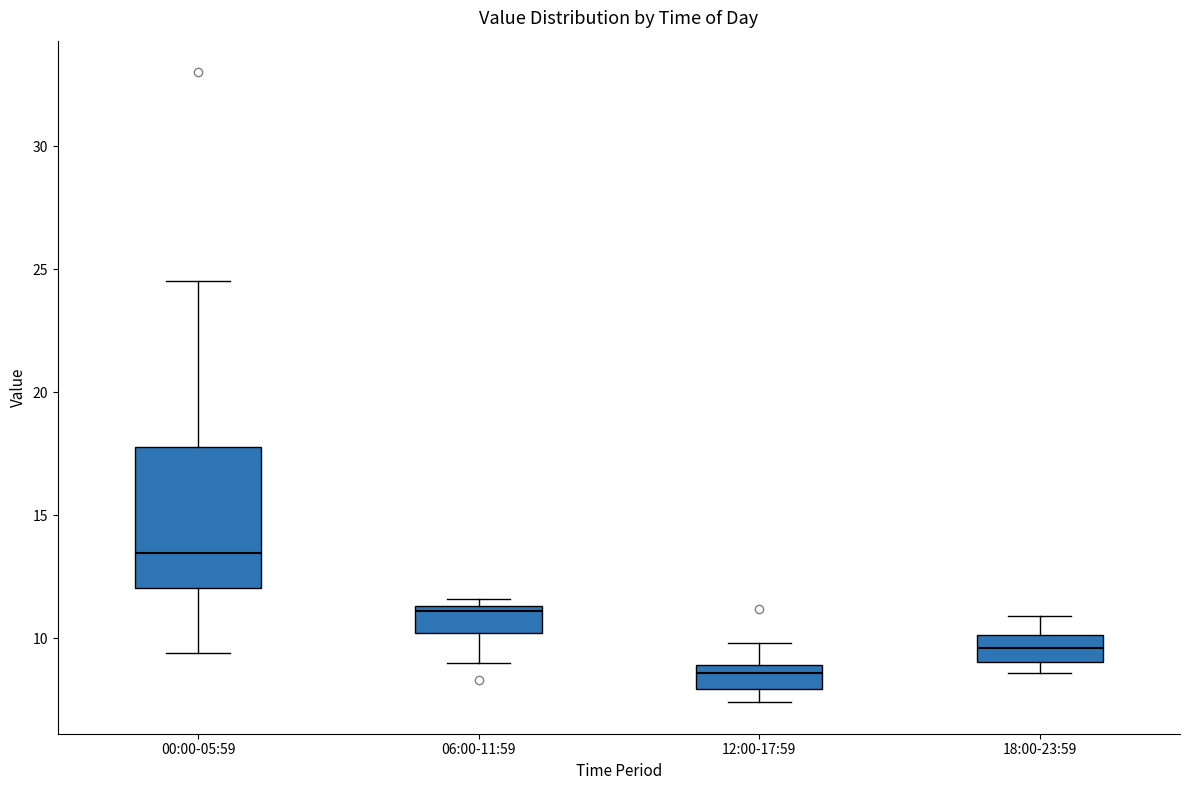

Reading left to right, read every box against the y-axis: the position of its median line, the range the box covers, and the ends of its whiskers. The values are not printed on the chart, so give them approximately, as read against the axis.

00:00-05:59: median 13.5, box 12.0 to 18.0, whiskers 9.5 to 24.5
06:00-11:59: median 11.0, box 10.0 to 11.5, whiskers 9.0 to 11.5 (just above the box's upper edge)
12:00-17:59: median 8.5, box 8.0 to 9.0, whiskers 7.5 to 10.0
18:00-23:59: median 9.5, box 9.0 to 10.0, whiskers 8.5 to 11.0